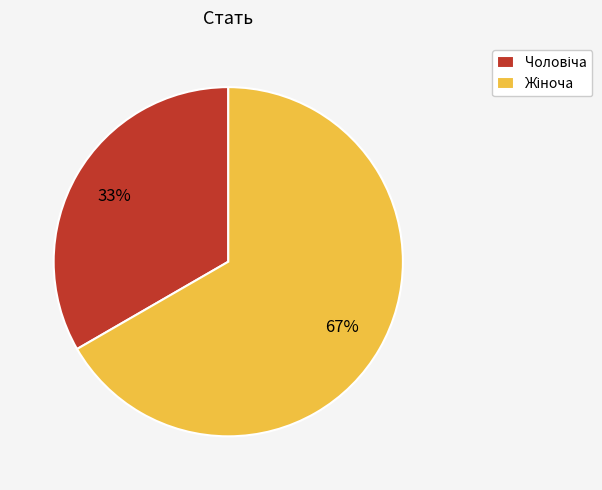

To the nearest percent, what is the average slice percentage?

50%